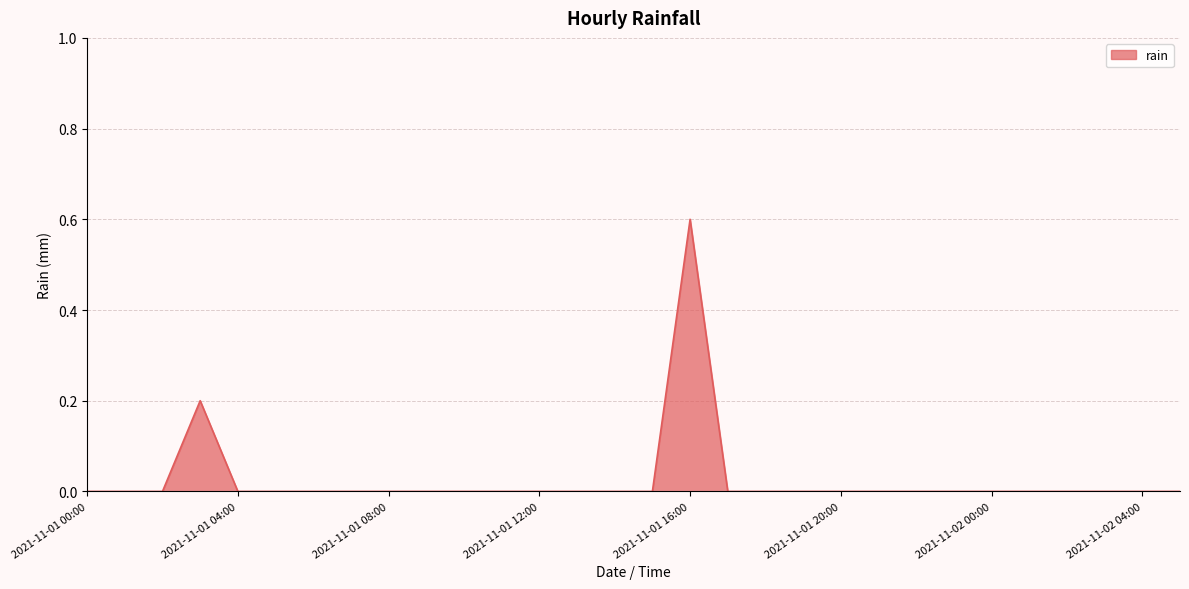

What is the greatest value displayed?

0.6